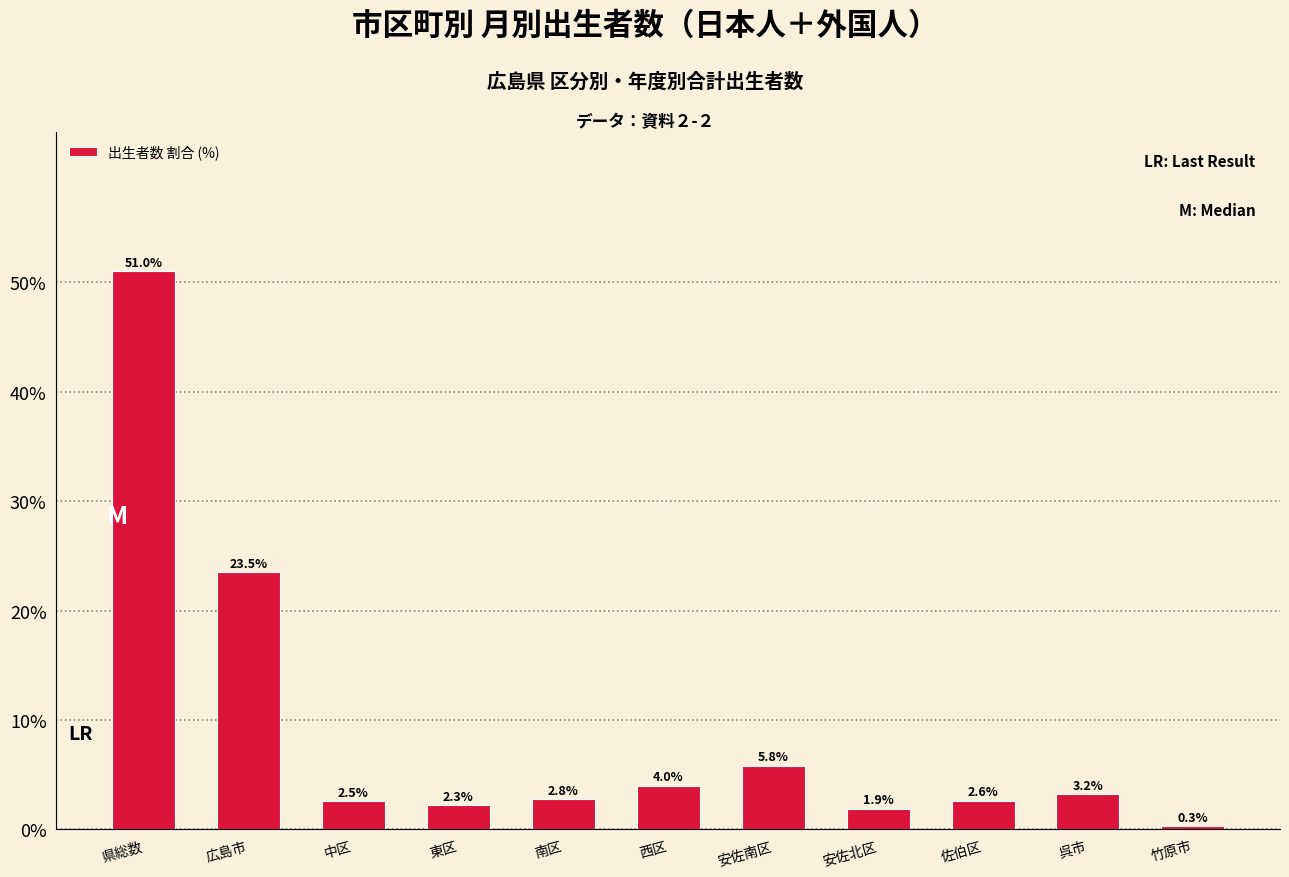

Reading right to left, extract all data points from this chart.

0.3	3.2	2.6	1.9	5.8	4.0	2.8	2.3	2.5	23.5	51.0